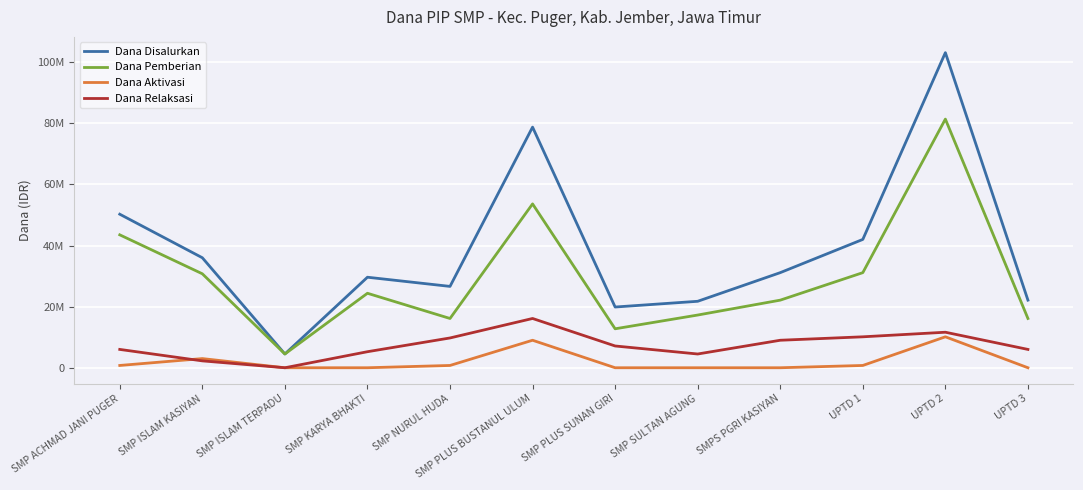

What are all the series names shown in the legend?

Dana Disalurkan, Dana Pemberian, Dana Aktivasi, Dana Relaksasi